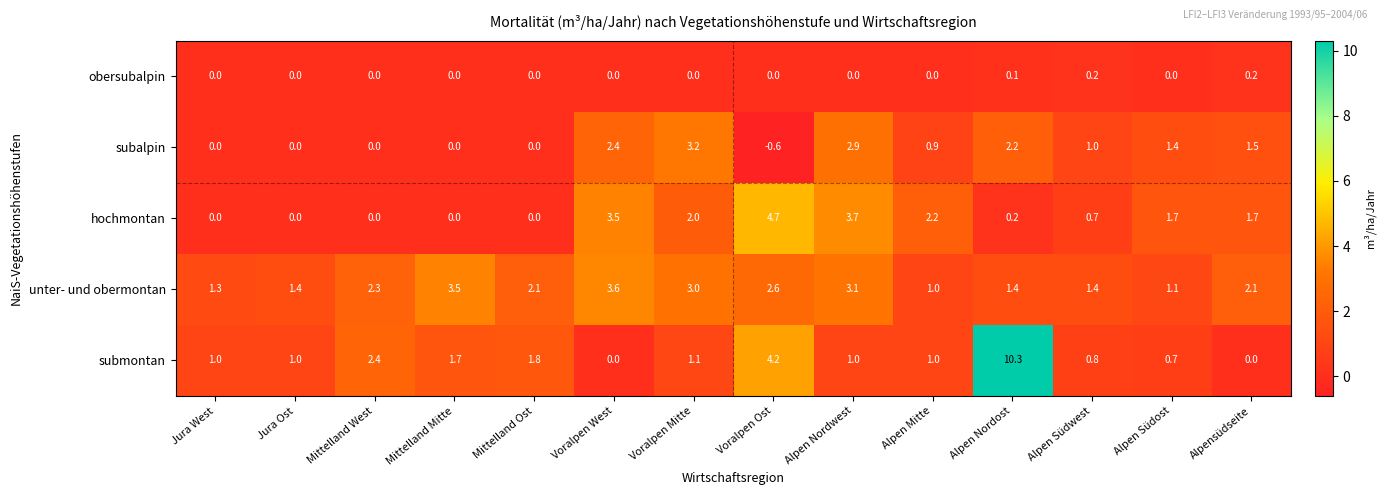

Where does the hochmontan series first go above 1?

Voralpen West